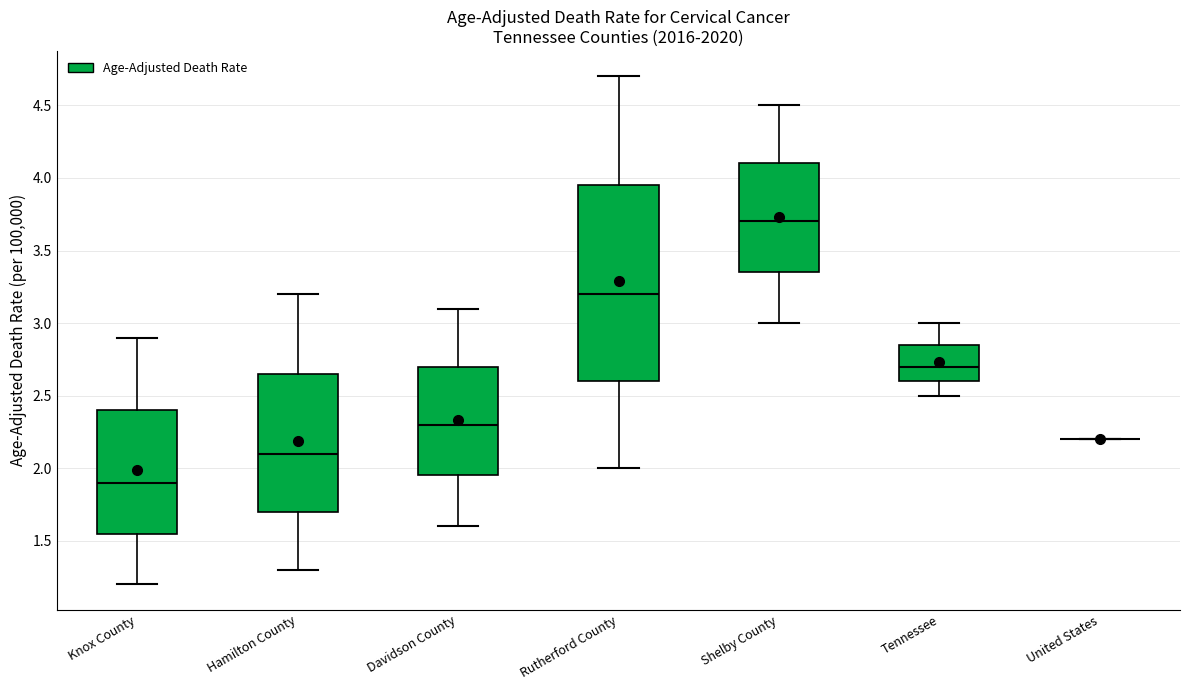

Reading left to right, transcribe this box plot: for each box, give where its median line is, the range the box spans, and where its two whiskers end, as read against the y-axis. The values are not printed on the chart, so give them approximately, as read against the axis.

Knox County: median 1.90, box 1.55 to 2.40, whiskers 1.20 to 2.90
Hamilton County: median 2.10, box 1.70 to 2.65, whiskers 1.30 to 3.20
Davidson County: median 2.30, box 1.95 to 2.70, whiskers 1.60 to 3.10
Rutherford County: median 3.20, box 2.60 to 3.95, whiskers 2.00 to 4.70
Shelby County: median 3.70, box 3.35 to 4.10, whiskers 3.00 to 4.50
Tennessee: median 2.70, box 2.60 to 2.85, whiskers 2.50 to 3.00
United States: box collapsed to a line at 2.20, whiskers 2.20 to 2.20